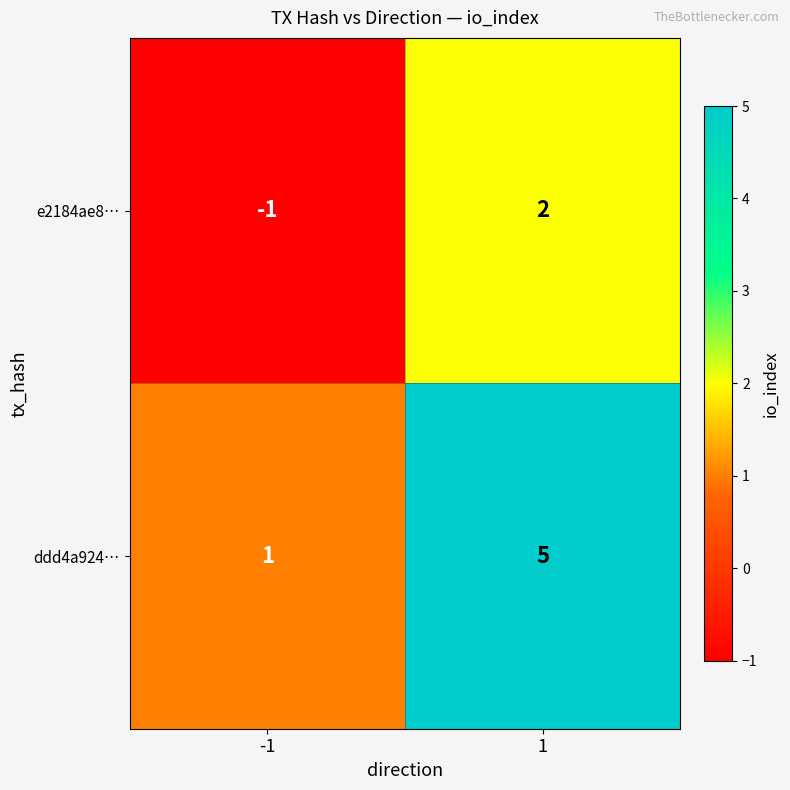

How many values in the e2184ae8… series are below 2?

1